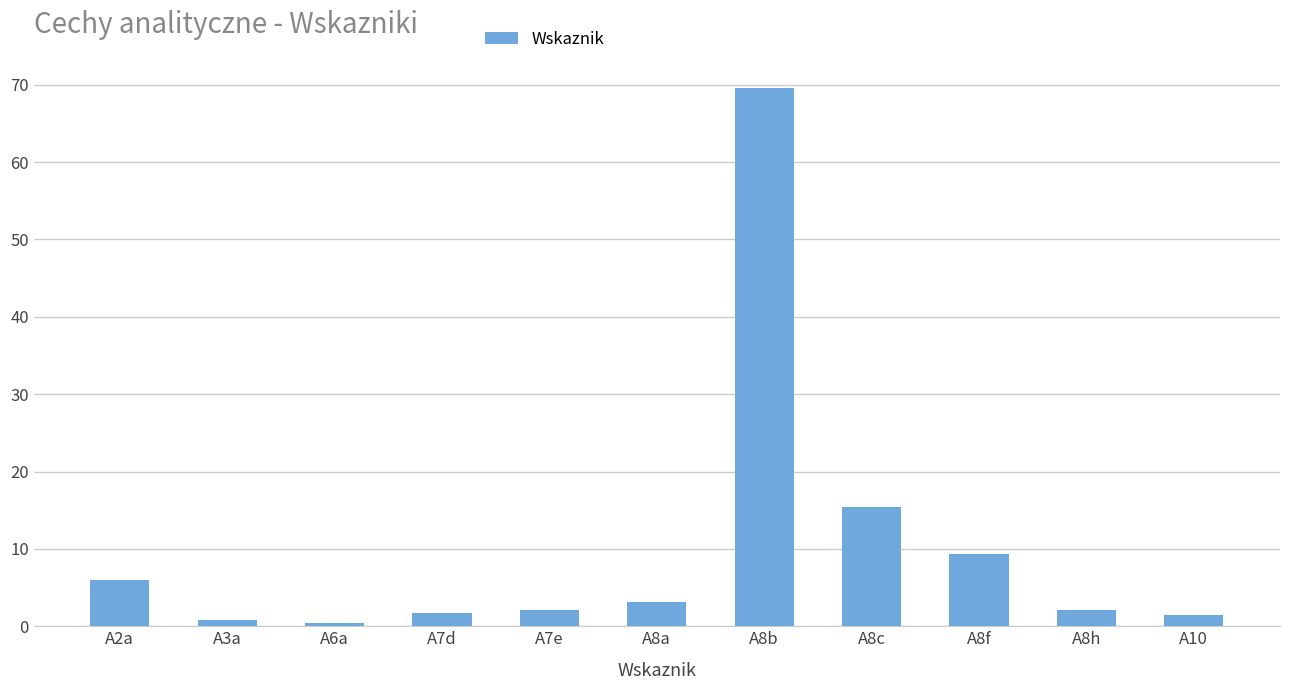

Which category has the highest value across all series?

A8b